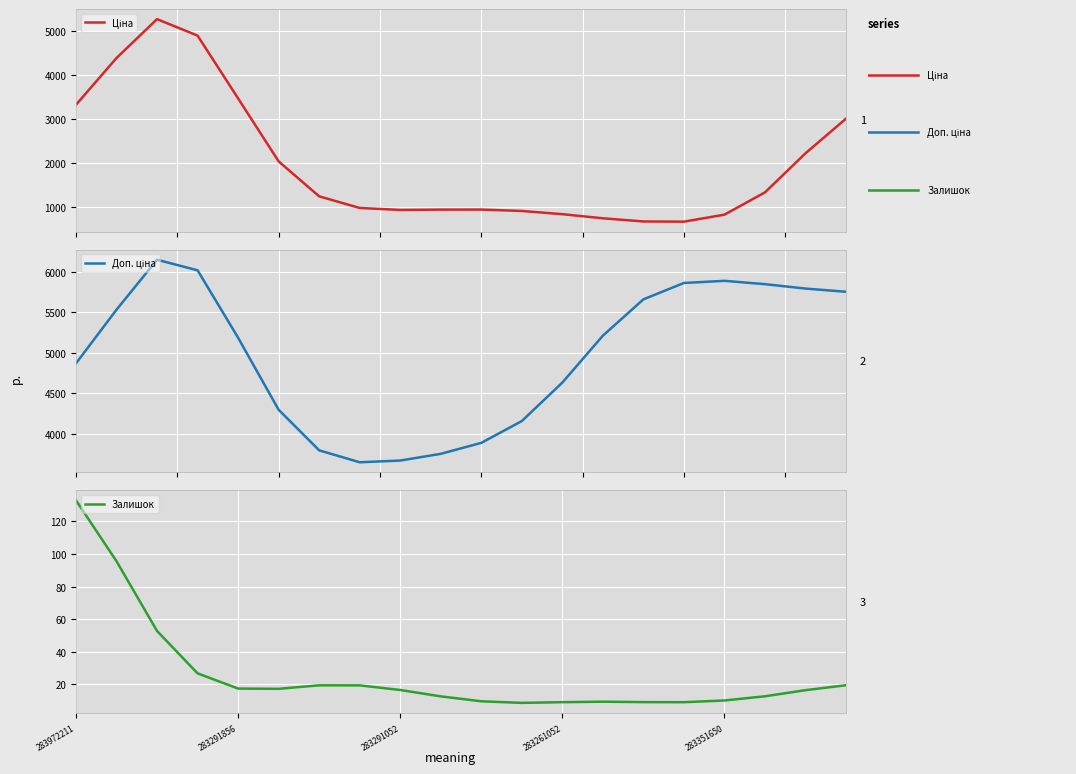

Which series has the largest total across all categories?

Доп. ціна